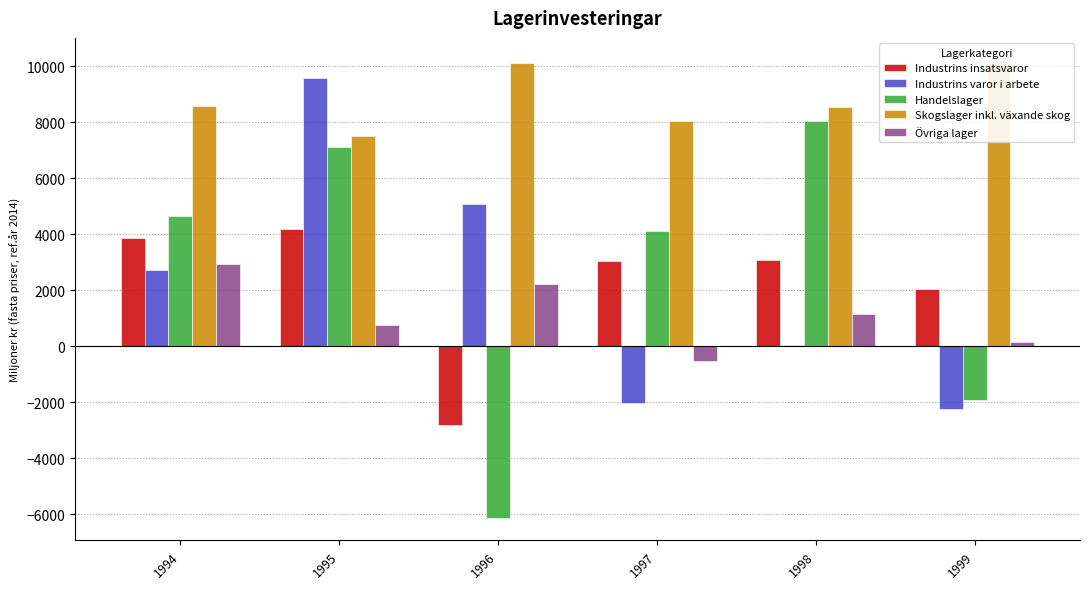

The Handelslager series shows 2936.7 at 1998. True or false?

False